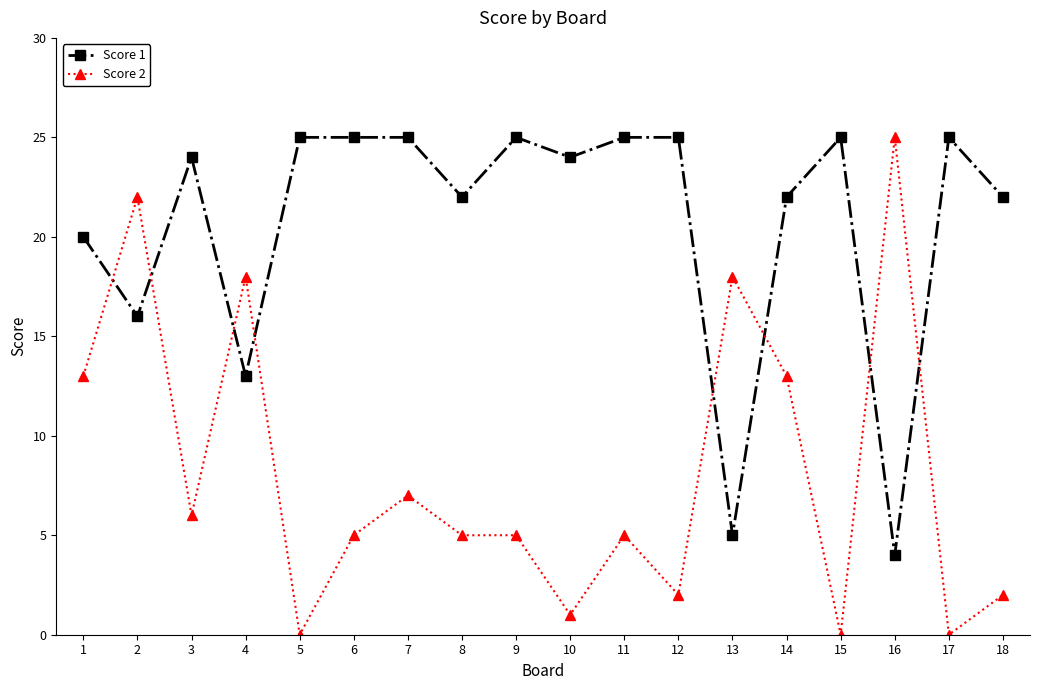

List the series in order of their overall mean, lowest first.

Score 2, Score 1